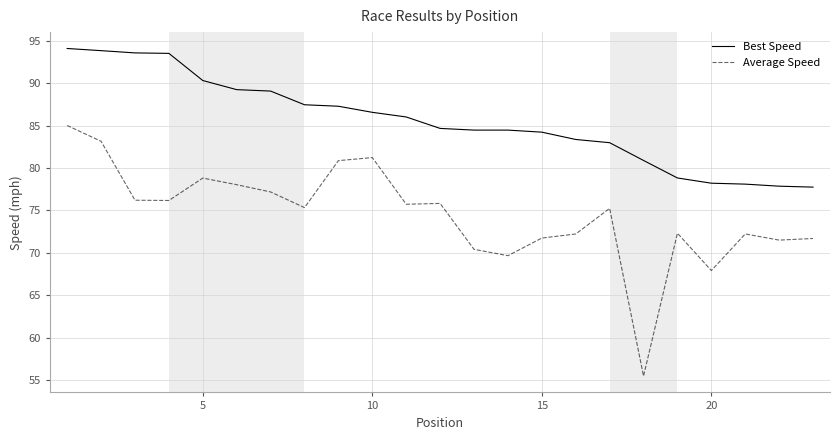

Which series has the largest range (max minus min)?

Average Speed